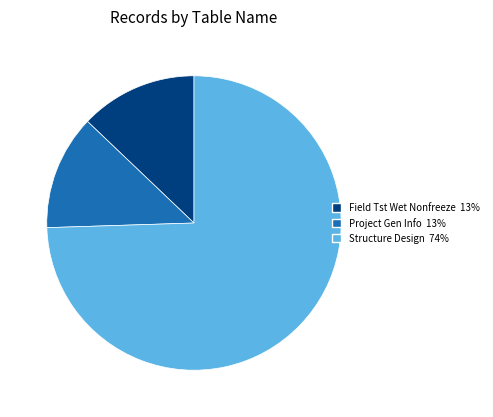

Does any single category account for the majority?

Yes